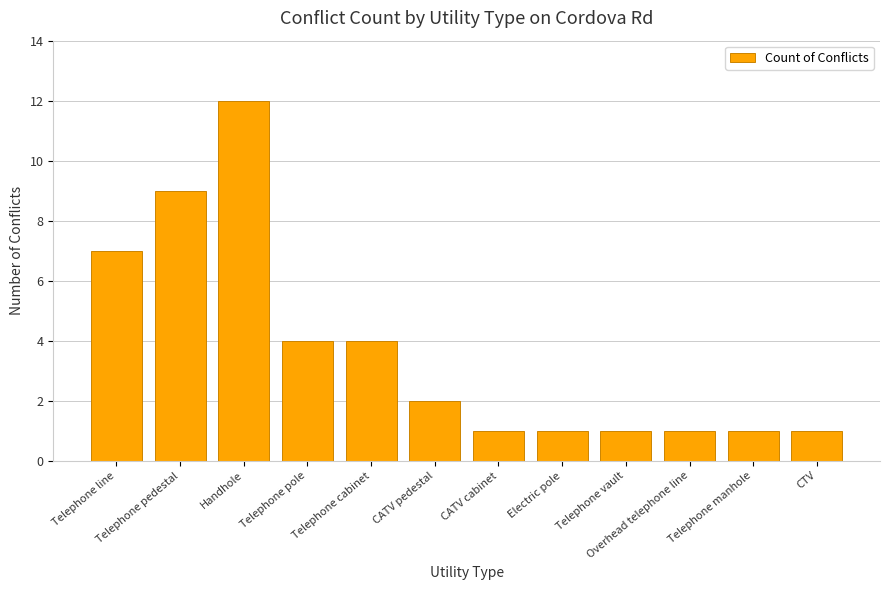

What is the average value?

4